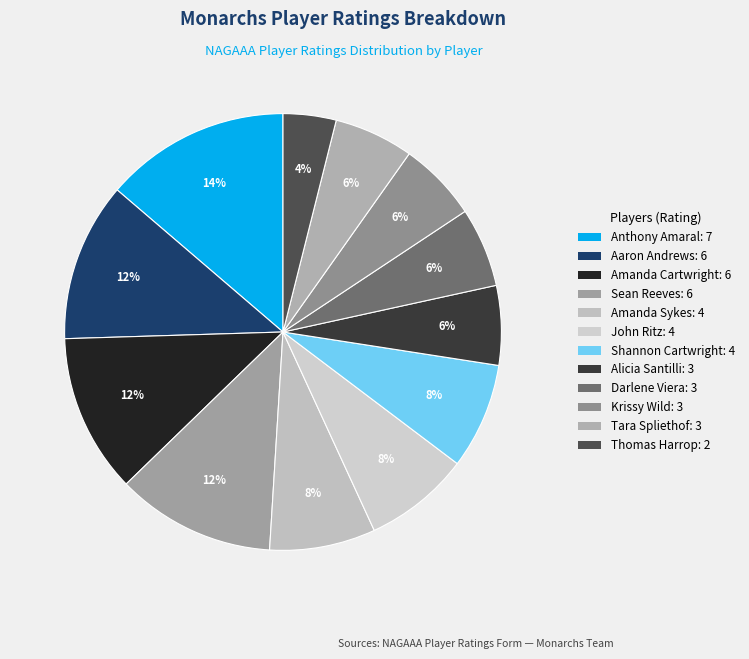

Does any single category account for the majority?

No